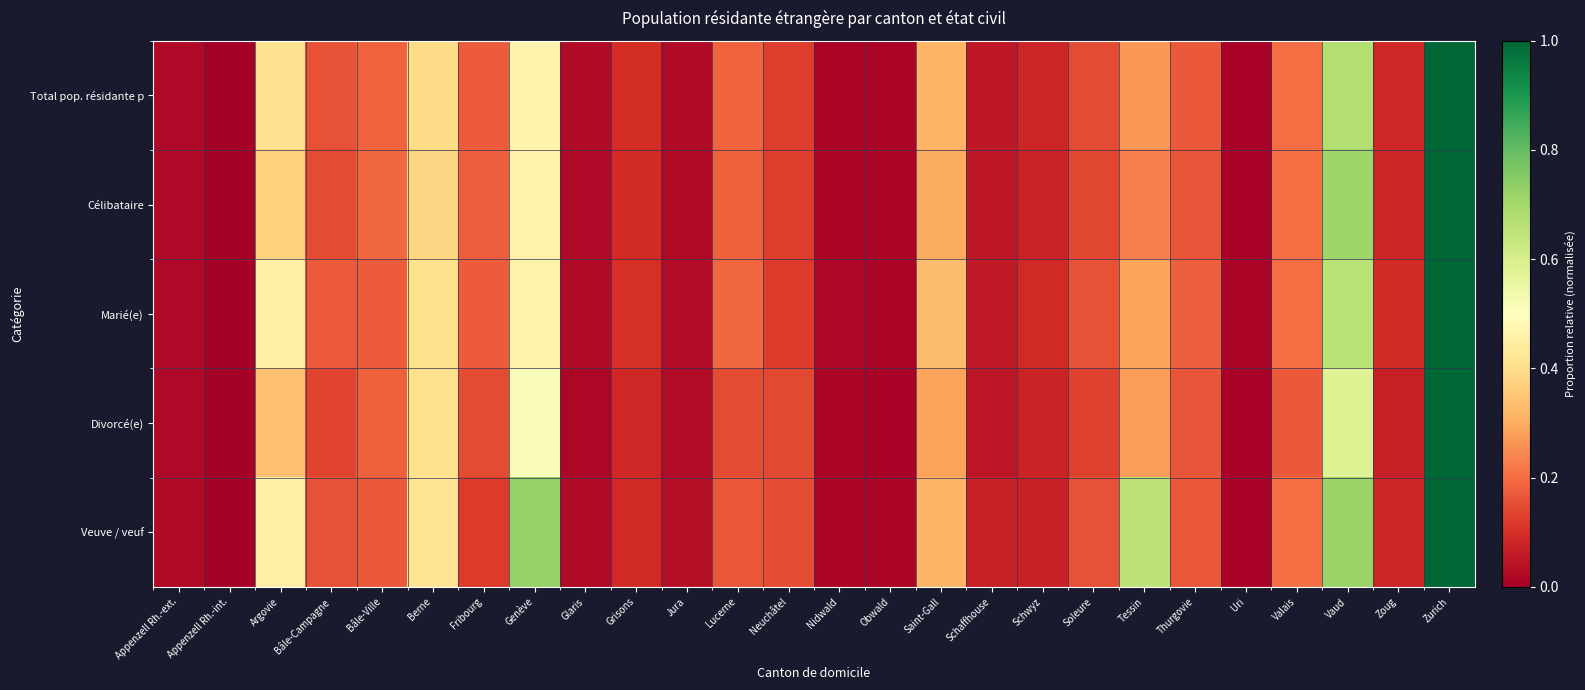

Count the number of data series in this chart.

5